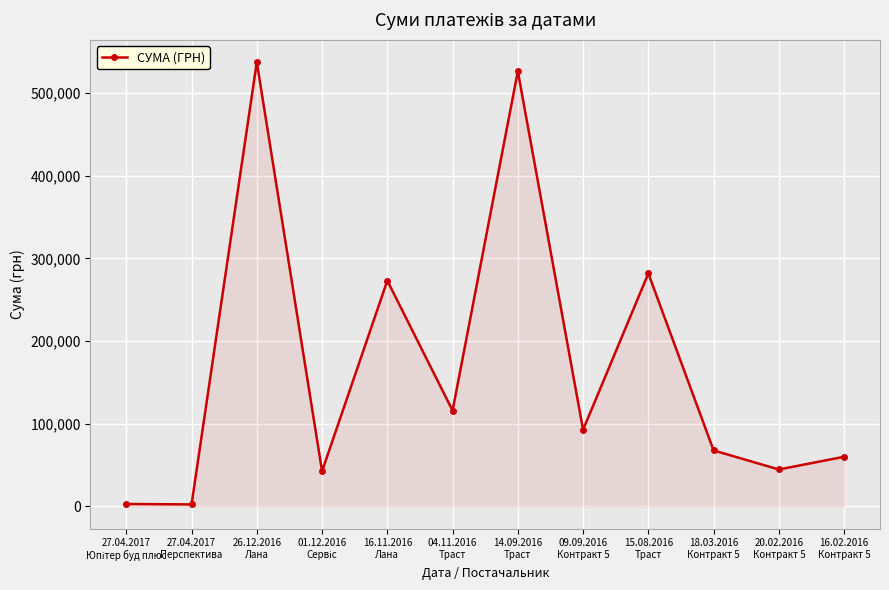

What is the change in value from 04.11.2016
Траст to 15.08.2016
Траст?

+165857.9